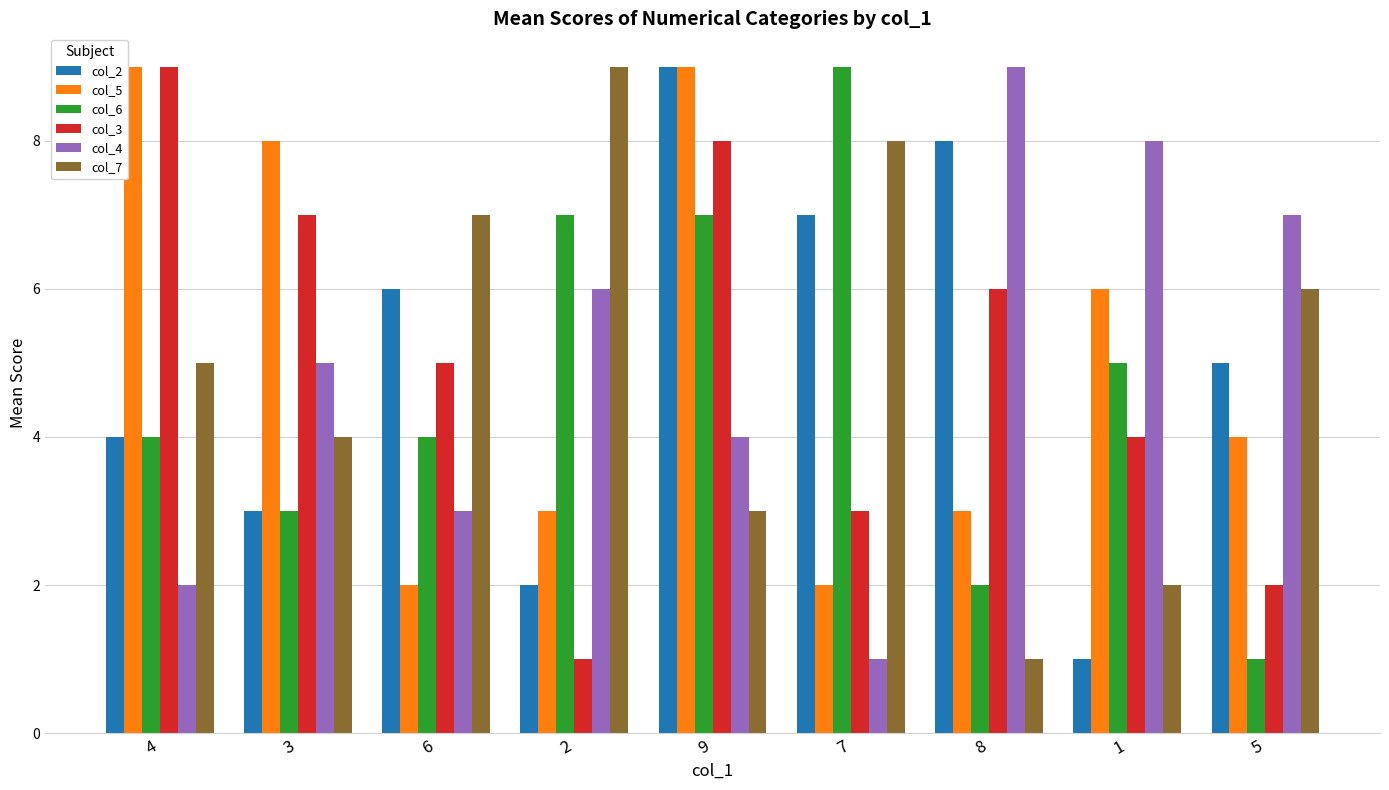

What is the sum of the col_4 values at 9 and 7?

5